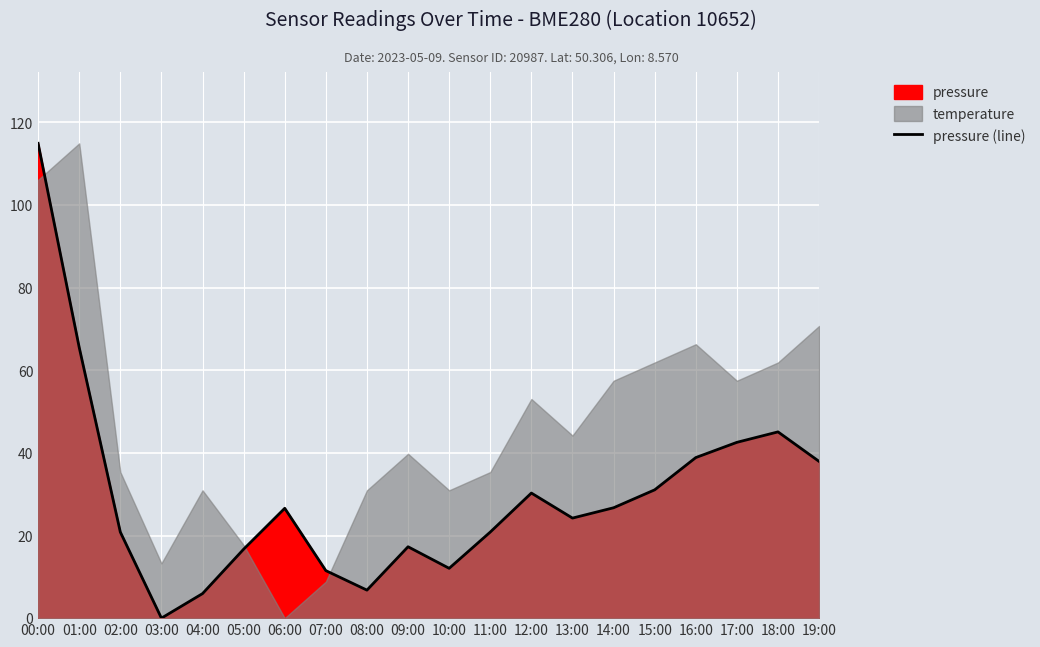

What is the ratio of the value at 04:00 to the value at 15:00?

0.2